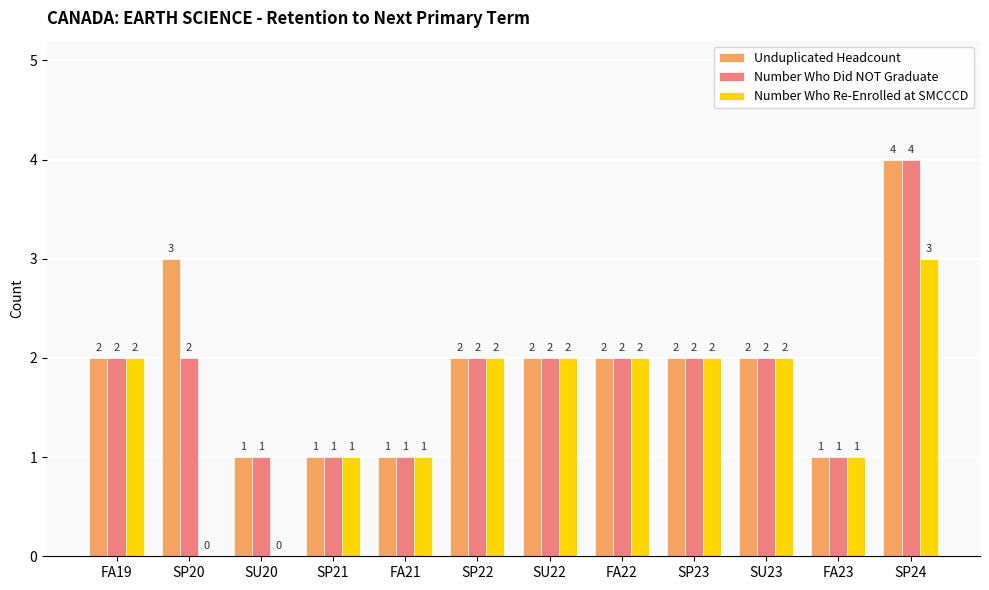

What are all the series names shown in the legend?

Unduplicated Headcount, Number Who Did NOT Graduate, Number Who Re-Enrolled at SMCCCD